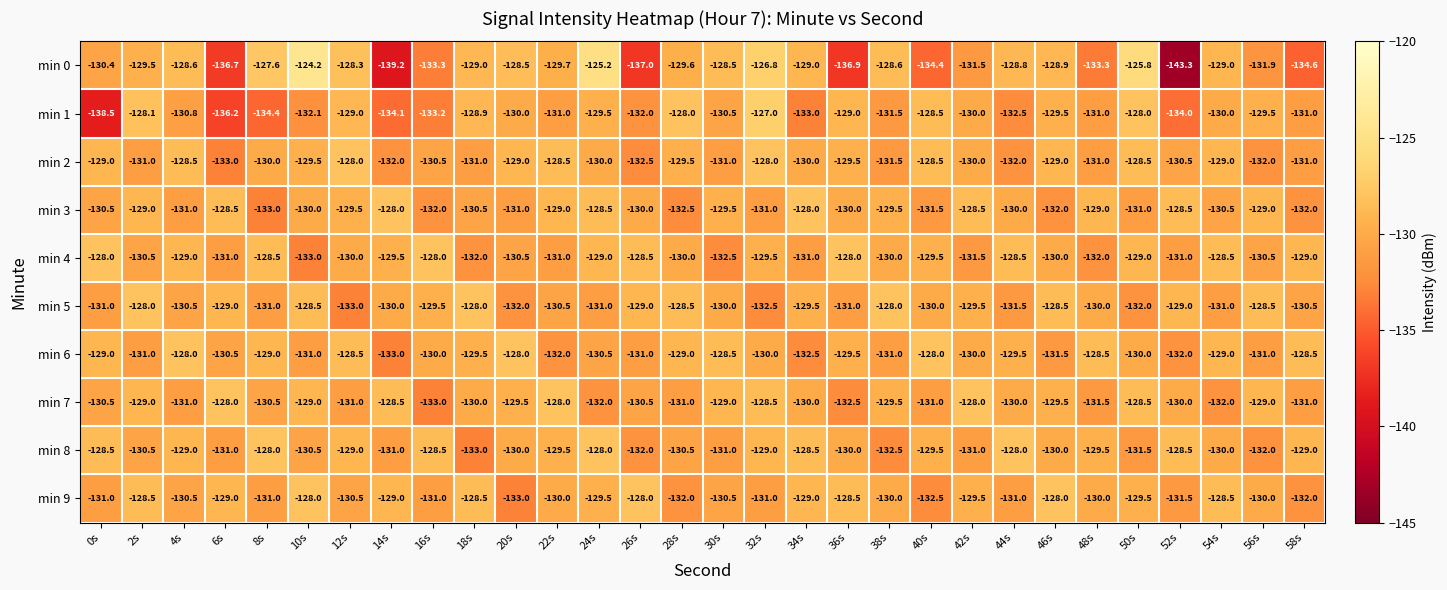

How many distinct data groups are displayed?

10